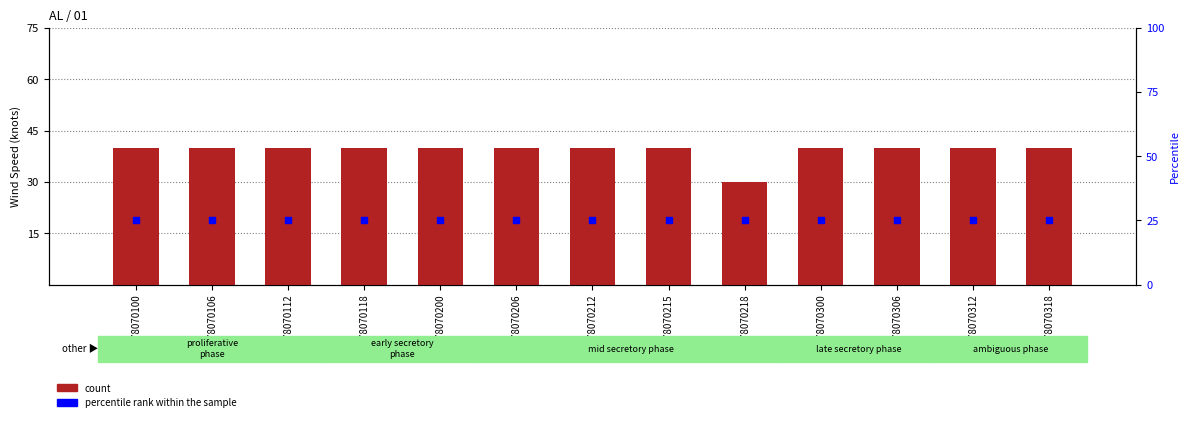

Which series contains the lowest Y value?

percentile rank within the sample